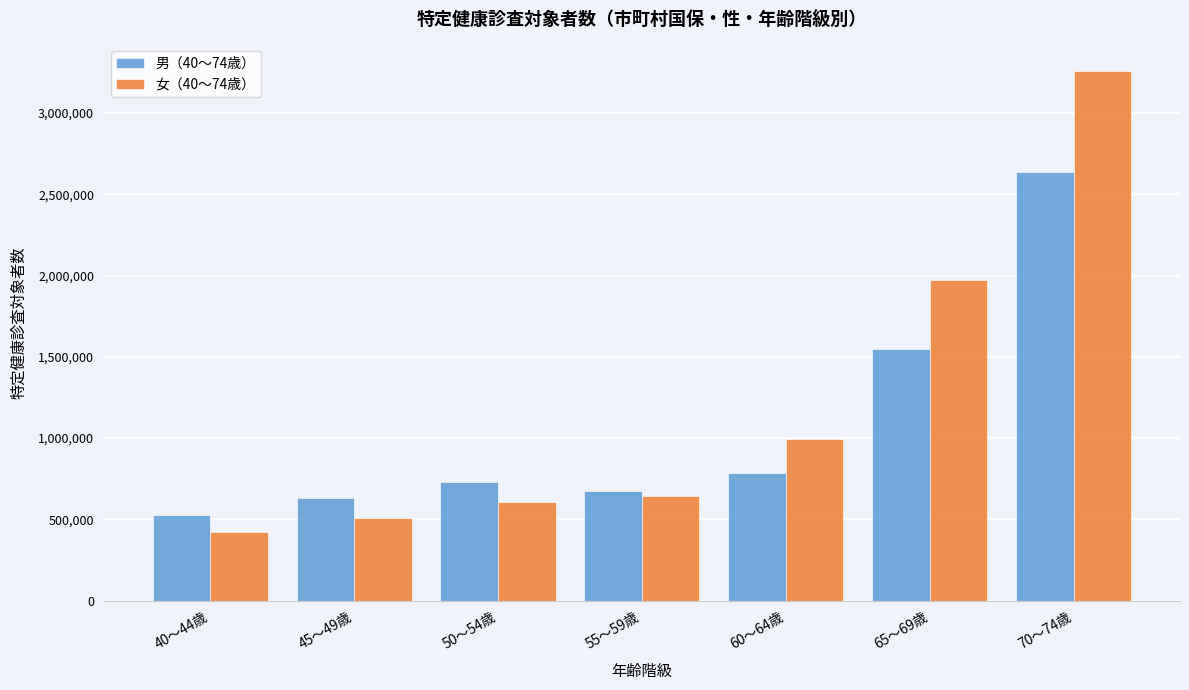

Reading right to left, transcribe all the data shown in this chart.

男（40～74歳）: 2636727	1546883	786798	677189	731803	633400	525839
女（40～74歳）: 3258433	1974070	996217	646122	609638	506203	421274